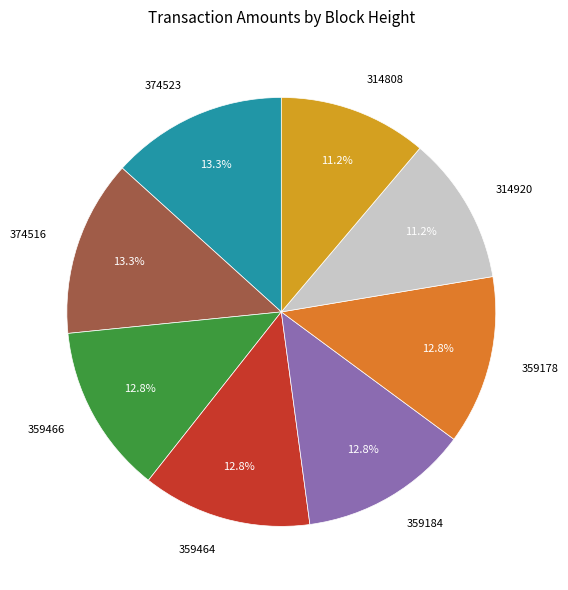

Does any single category account for the majority?

No